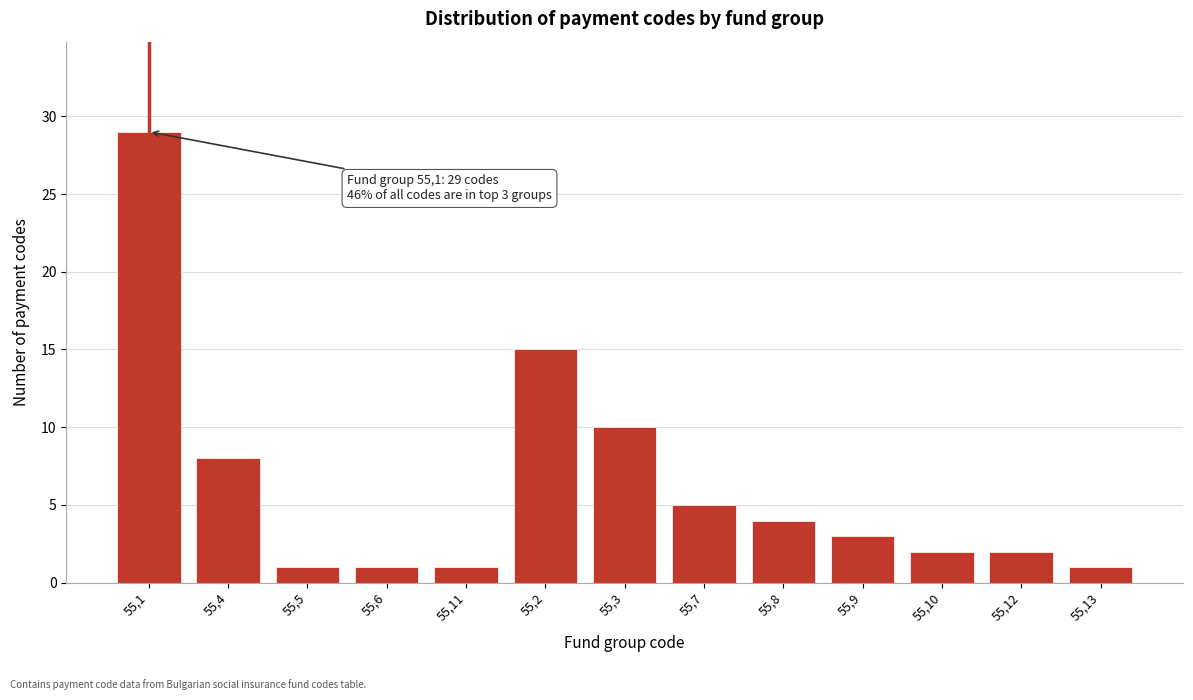

Reading left to right, transcribe all the data shown in this chart.

29	8	1	1	1	15	10	5	4	3	2	2	1